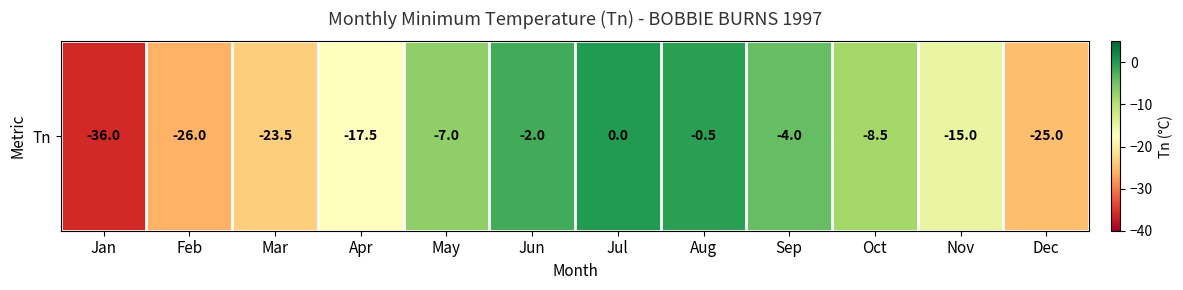

What is the difference between the second highest and second lowest values?

25.5